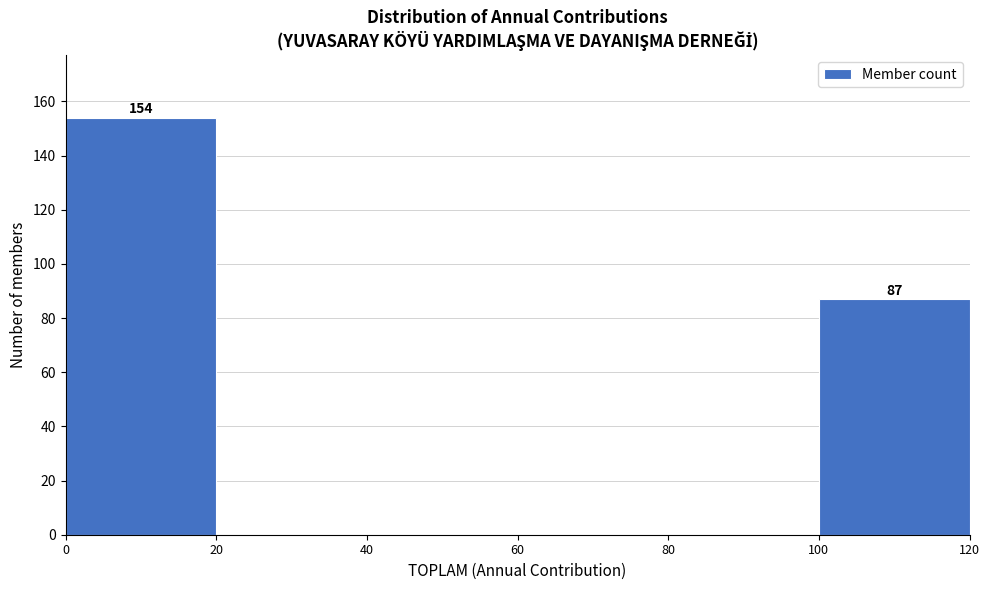

Over which range of the x-axis is the bar tallest?

0 to 20